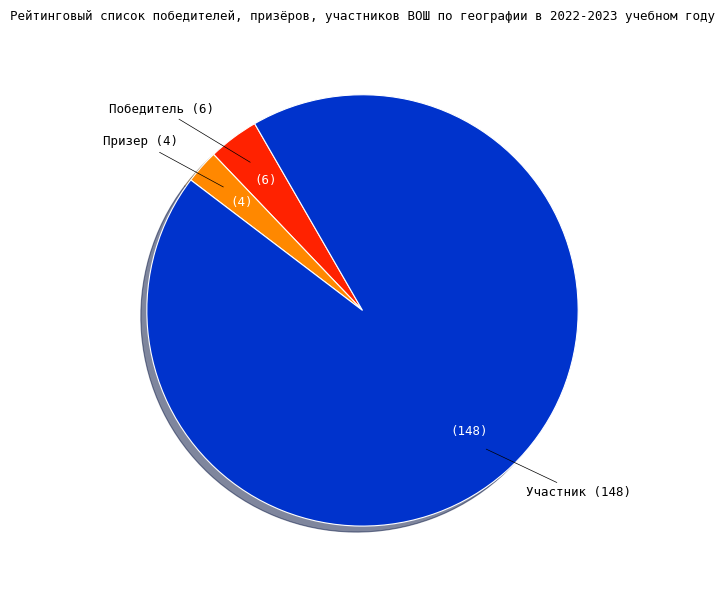

Do Призер and Победитель together represent more than half of the pie?

No